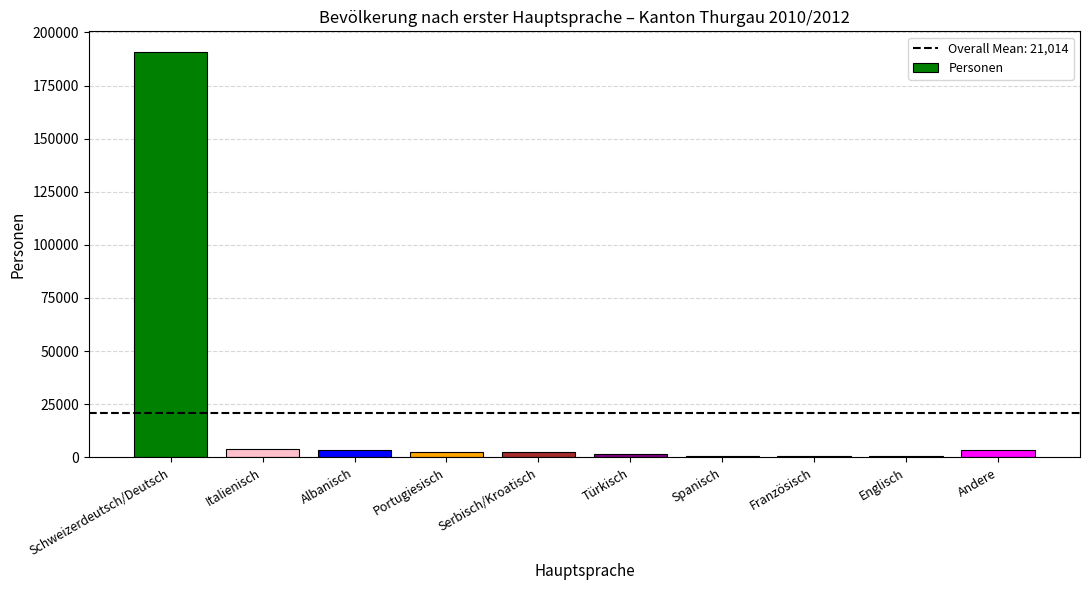

Is it true that the value at Schweizerdeutsch/Deutsch is 190963?

True